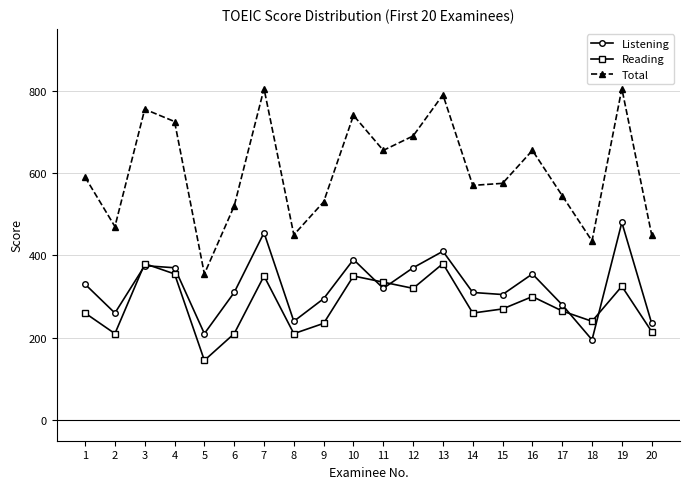

The value of Reading at 14 is 260. True or false?

True